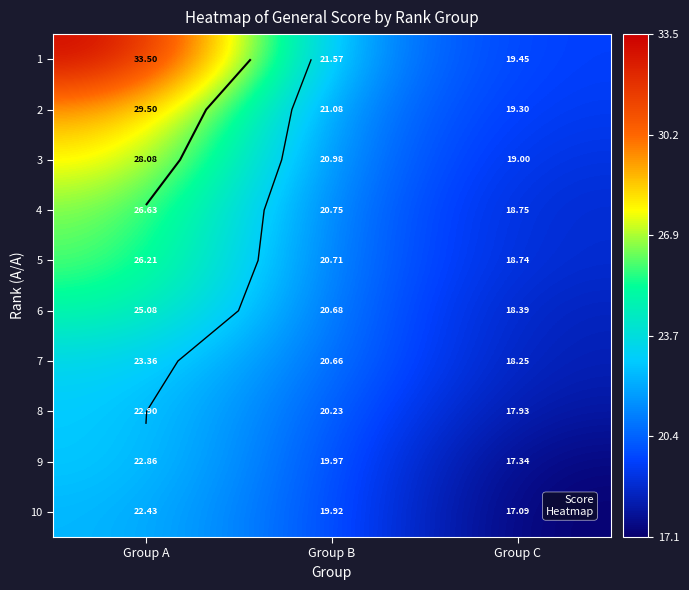

The value of 10 at Group A is 12.1. True or false?

False